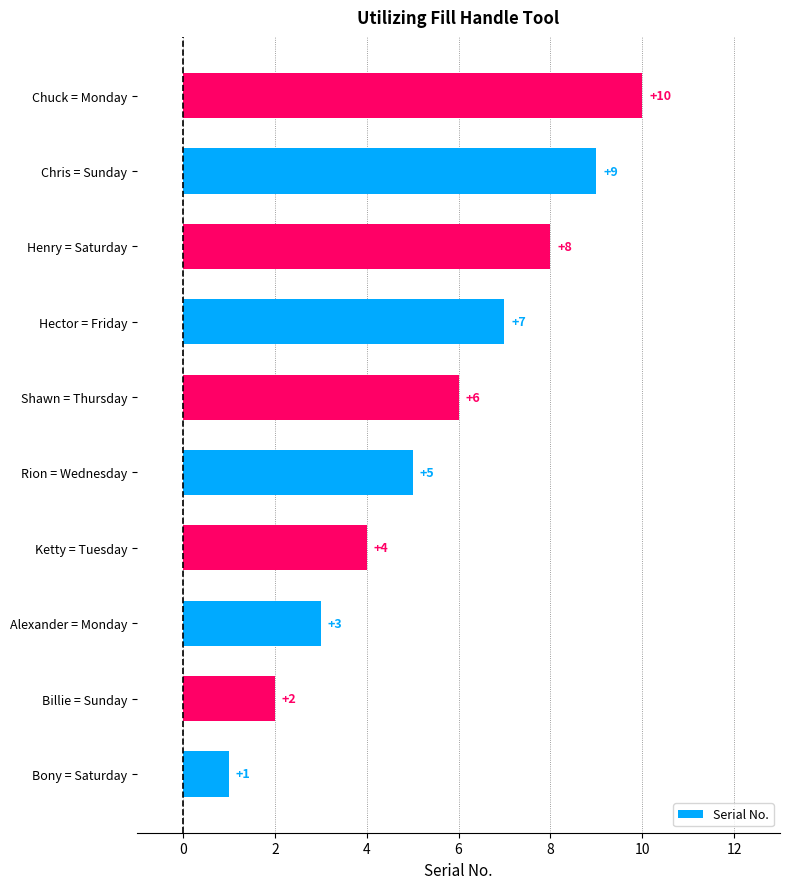

The value at Chris = Sunday is 12. True or false?

False